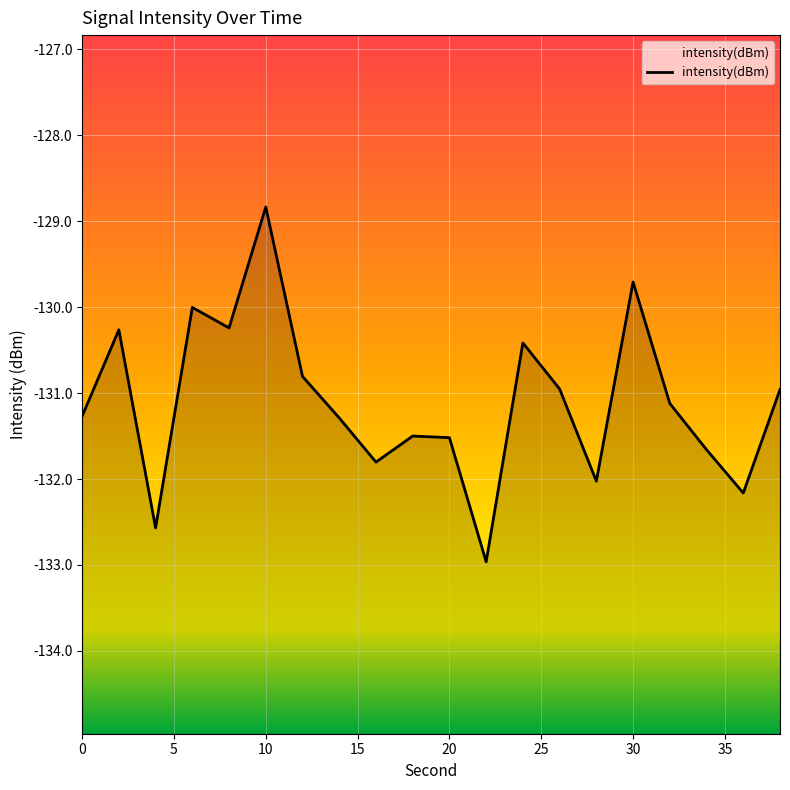

List the labels in order of value, largest first.

10, 30, 6, 8, 2, 24, 12, 26, 38, 32, 0, 14, 18, 20, 34, 16, 28, 36, 4, 22